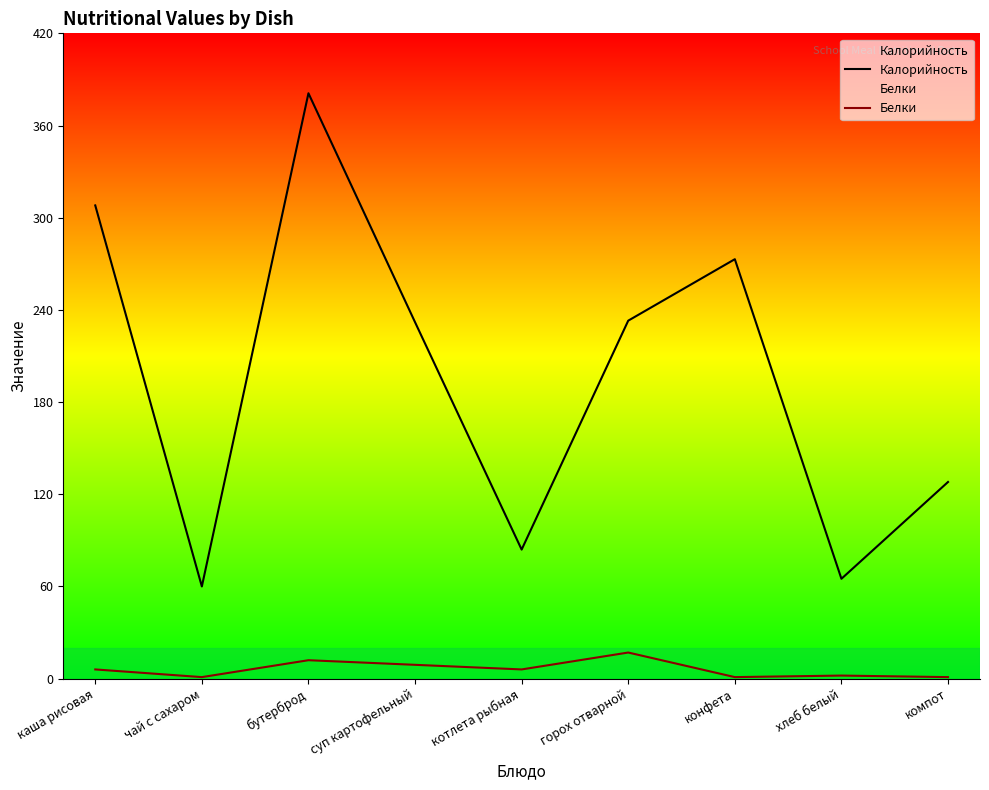

At which category is the sum across all series the highest?

бутерброд